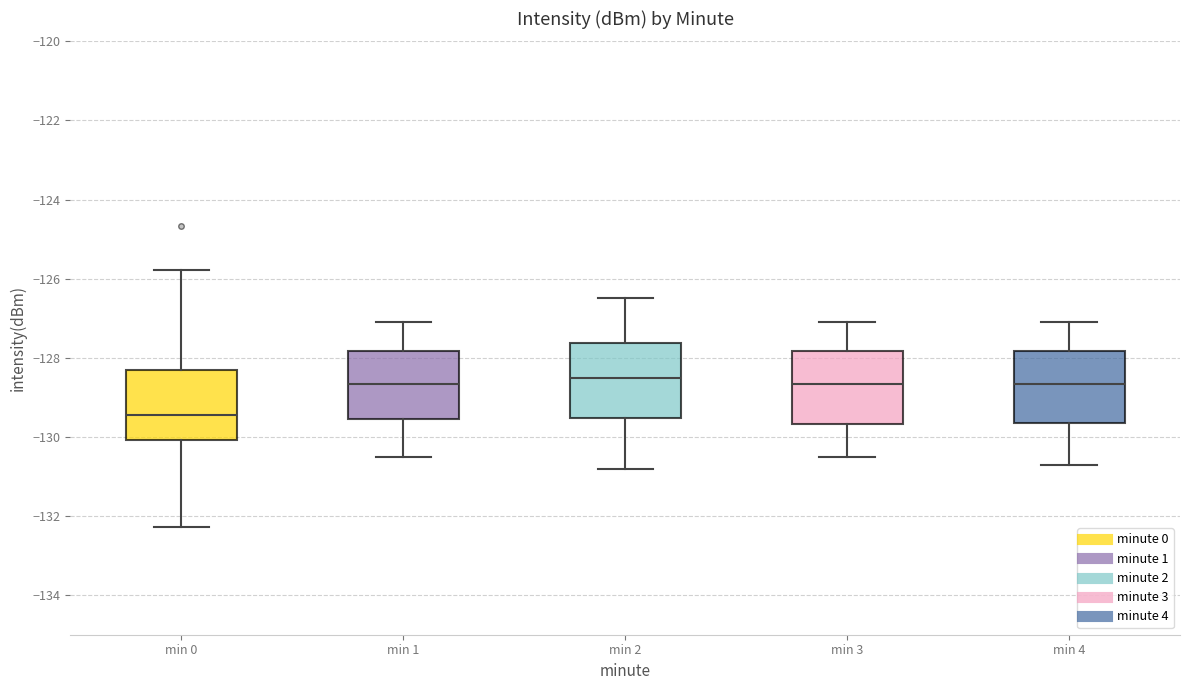

Where does the median line of the box for min 4 sit on the y-axis? The values are not printed on the chart, so give them approximately, as read against the axis.

-128.6